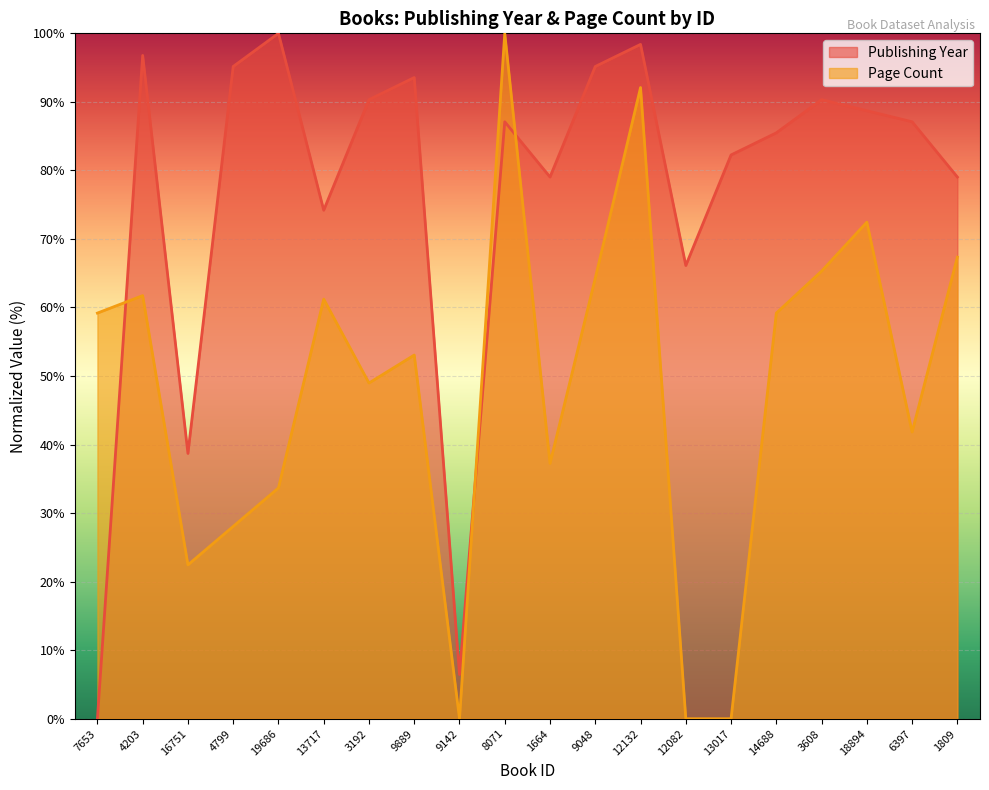

How many lines are shown in the chart?

2